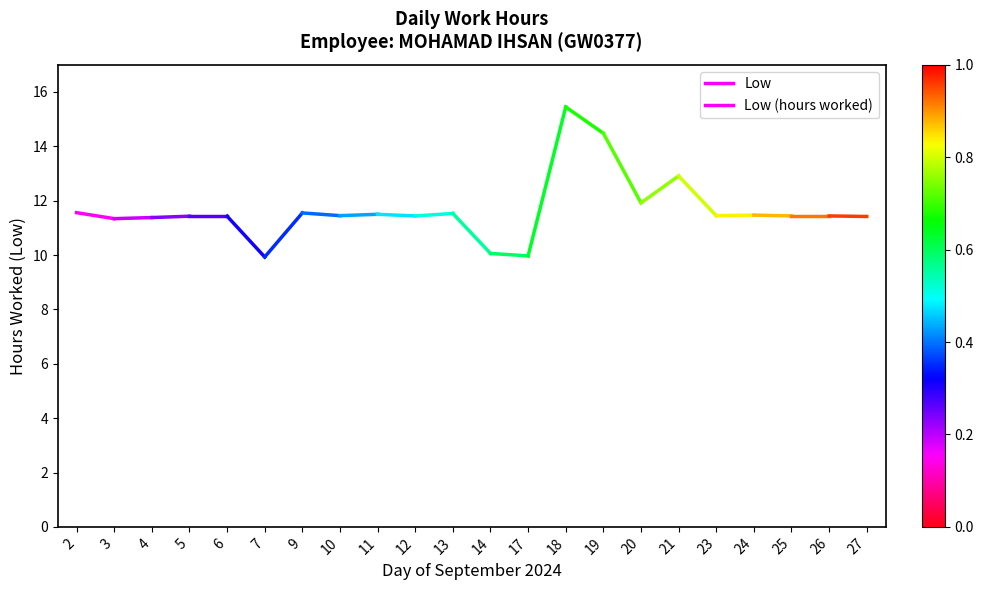

Does the chart display data point markers on the line(s)?

No